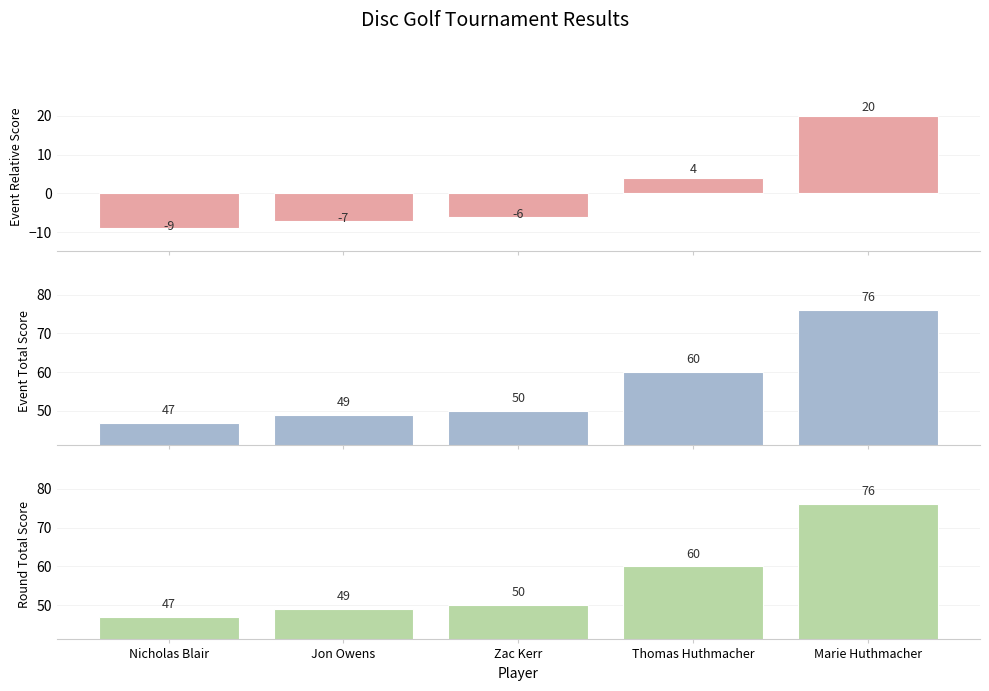

Reading right to left, transcribe all the data shown in this chart.

Event Relative Score: 20	4	-6	-7	-9
Event Total Score: 76	60	50	49	47
Round Total Score: 76	60	50	49	47